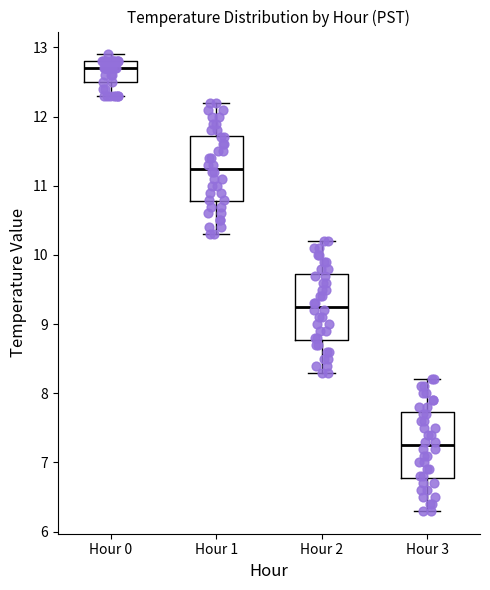

Where does the median line of the box for Hour 3 sit on the y-axis? The values are not printed on the chart, so give them approximately, as read against the axis.

7.3